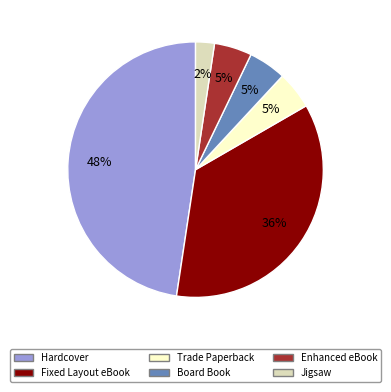

Which category has the biggest portion of the pie?

Hardcover